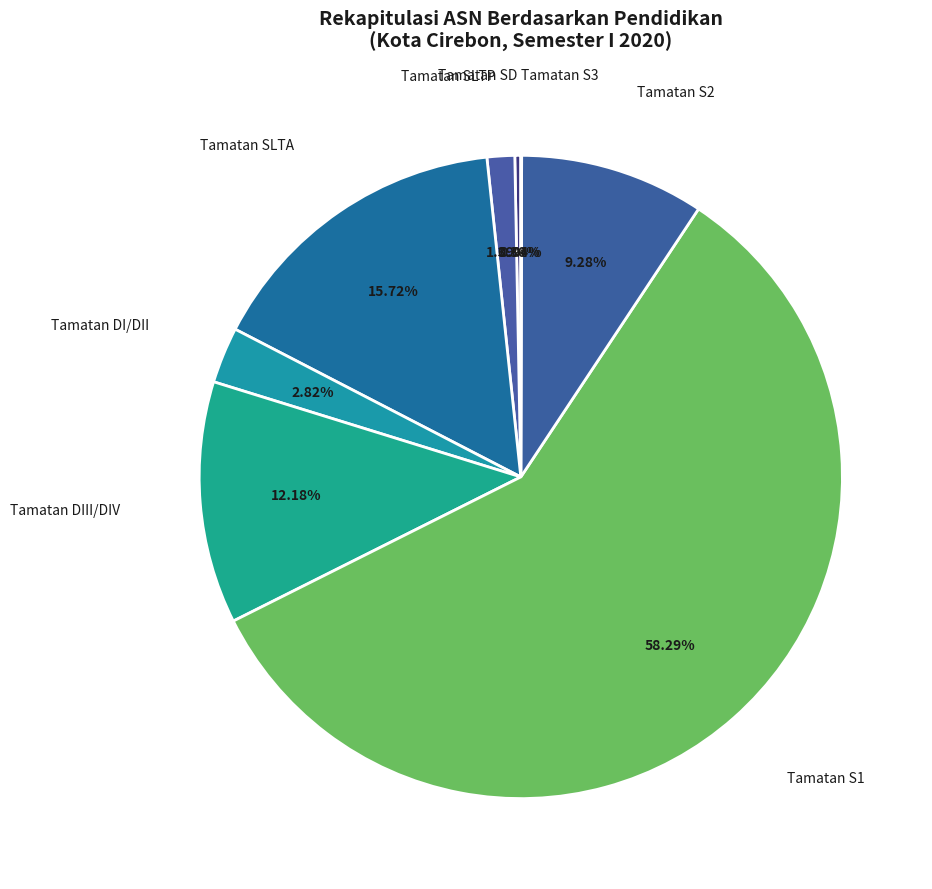

To the nearest percent, what is the difference between the Tamatan S2 and Tamatan SLTP slice percentages?

8%